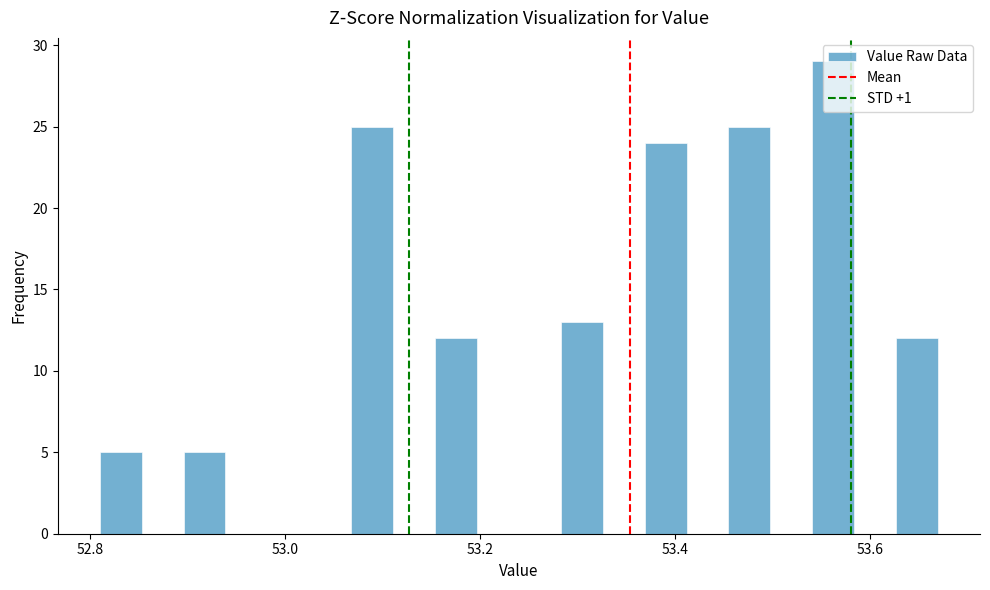

Read against the x-axis, roughly where is the centre of the tallest bar?

53.56